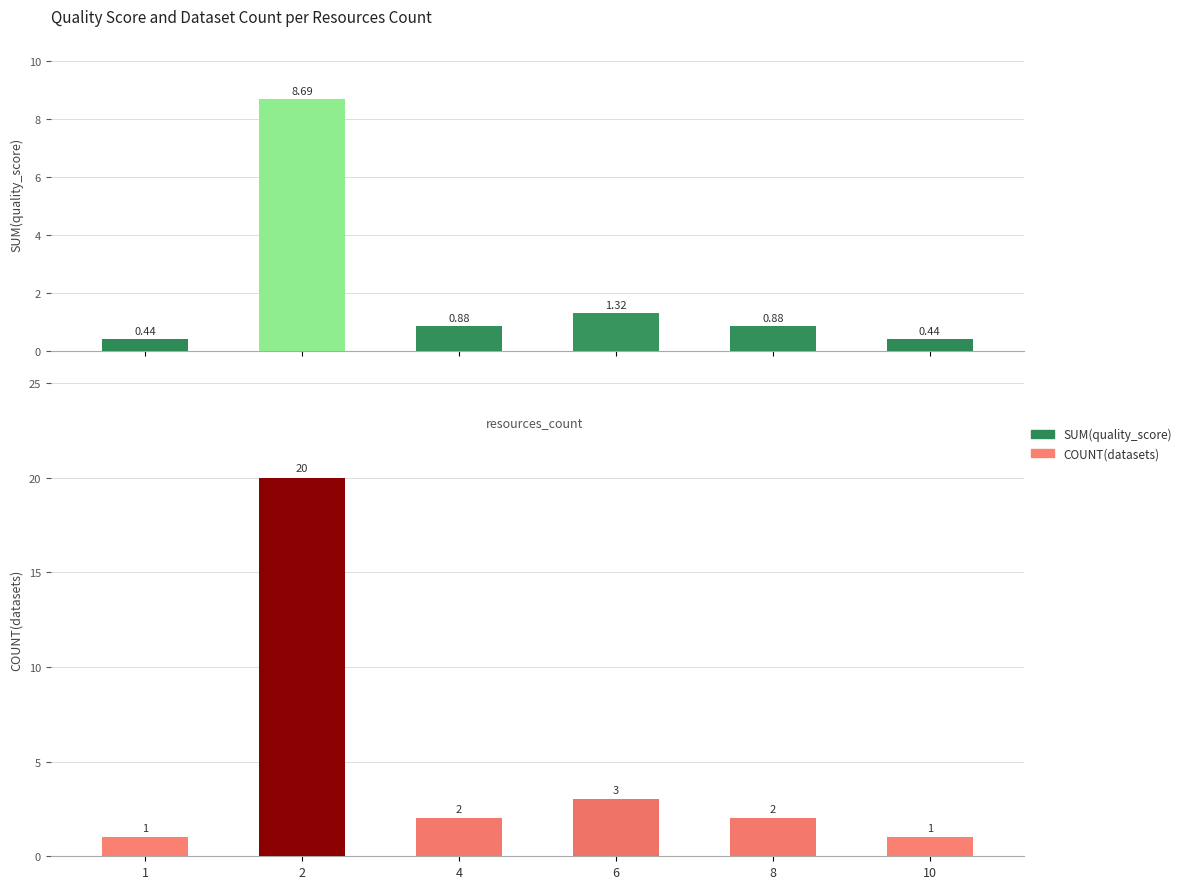

Are the bars horizontal?

No